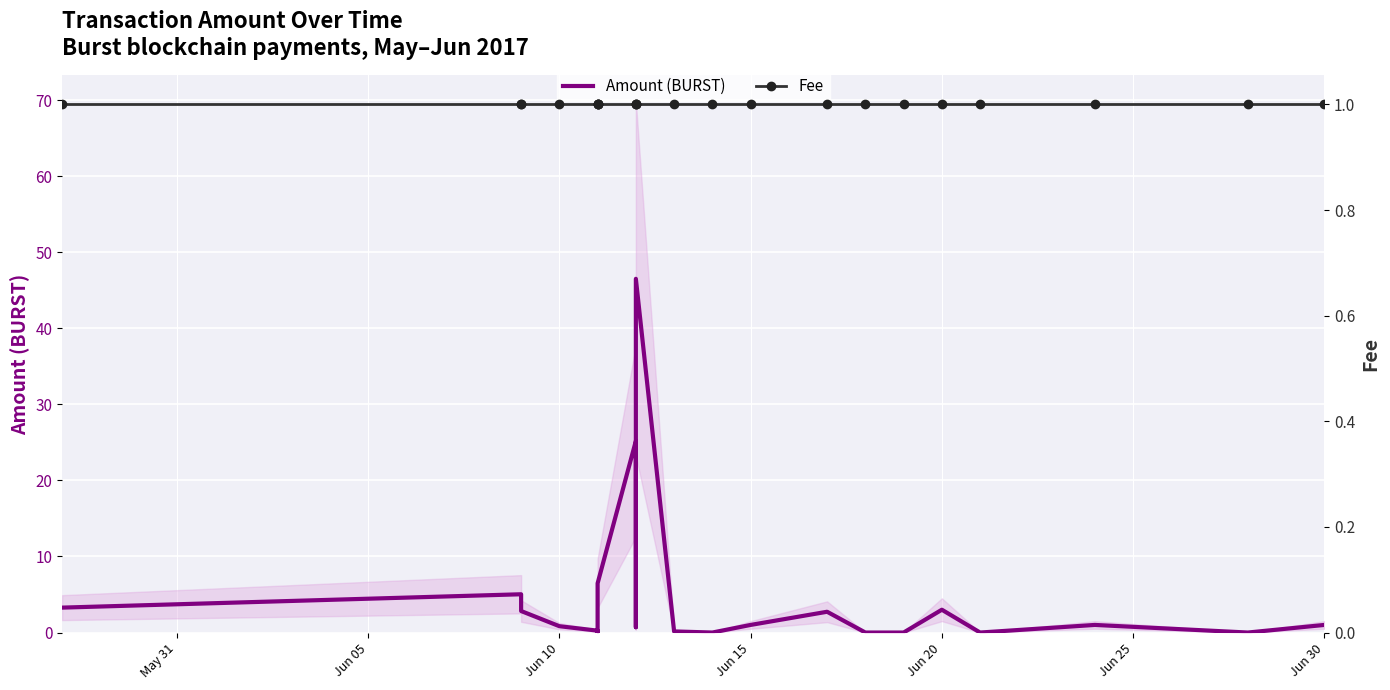

How many times do Fee and Amount (BURST) cross each other?

8